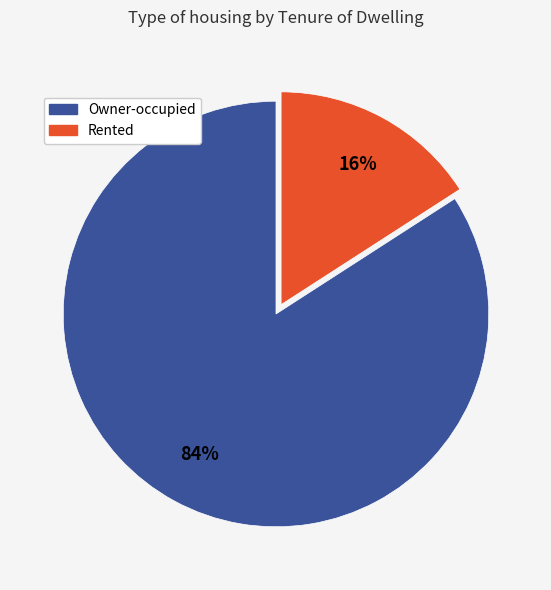

Is there any slice that represents more than half of the pie?

Yes